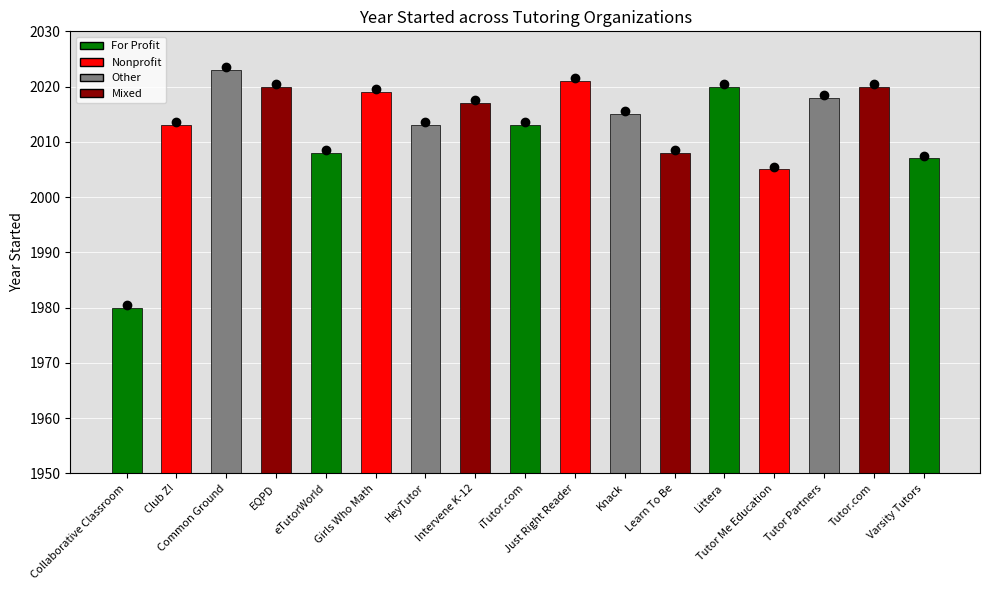

What is the difference between the second highest and second lowest values?

16